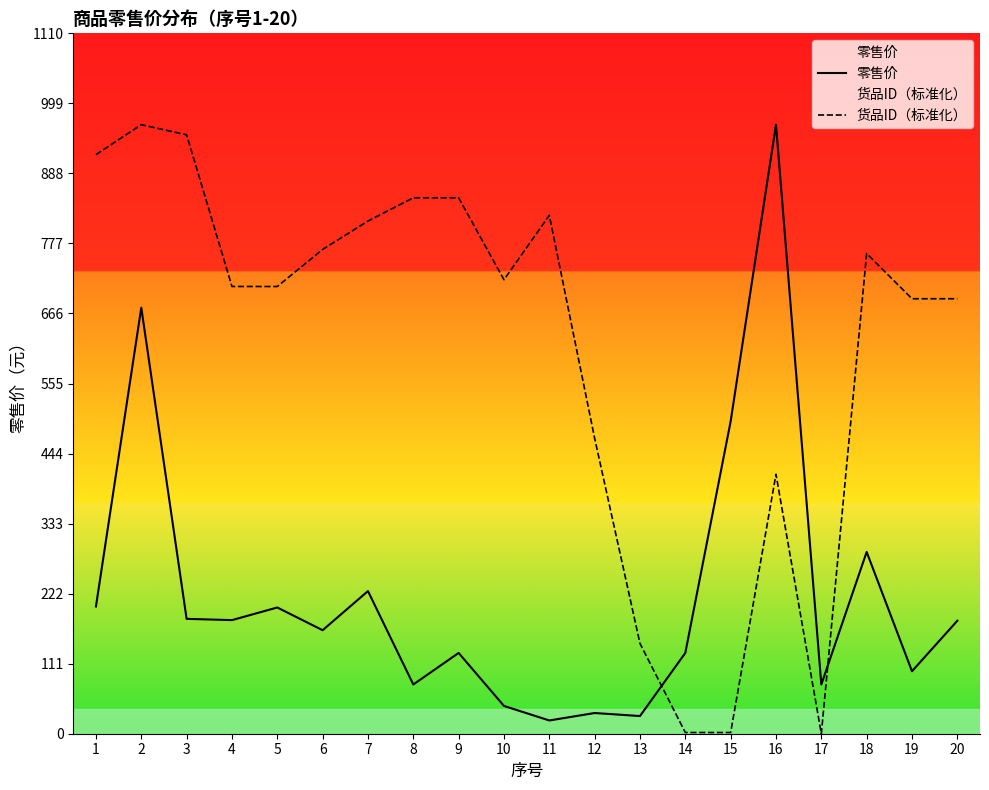

How many data points in 货品ID（标准化） are above 719?

10